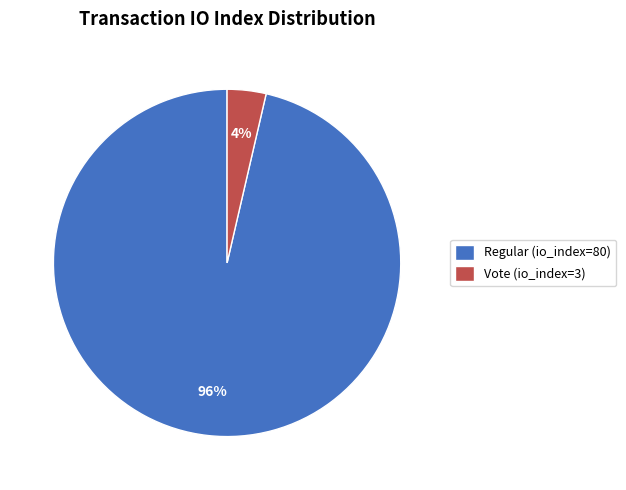

What is the smallest slice in the pie chart?

Vote (io_index=3)